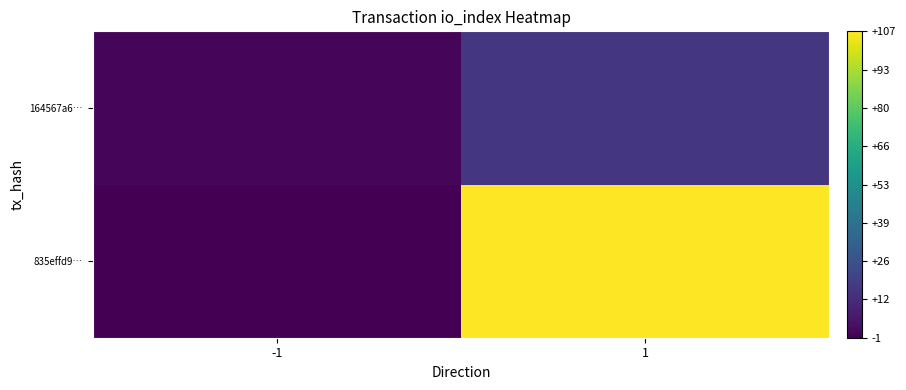

What is the maximum value shown in the chart?

107